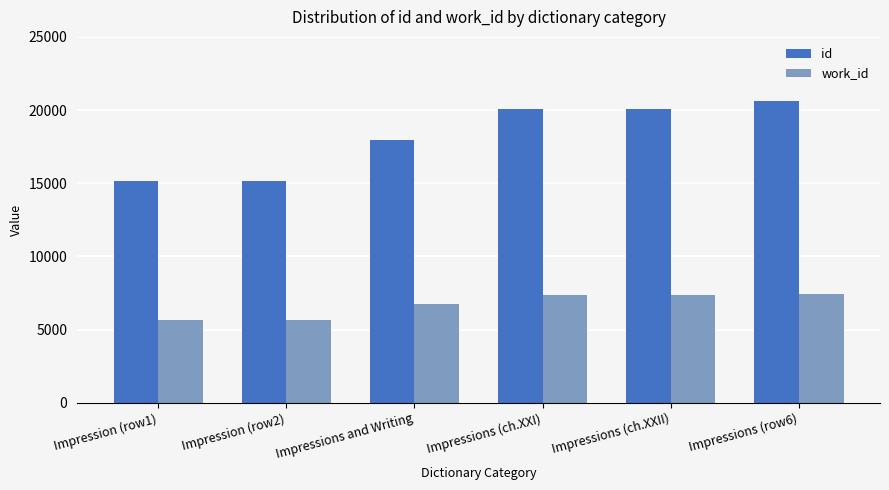

List the series in order of their overall mean, lowest first.

work_id, id